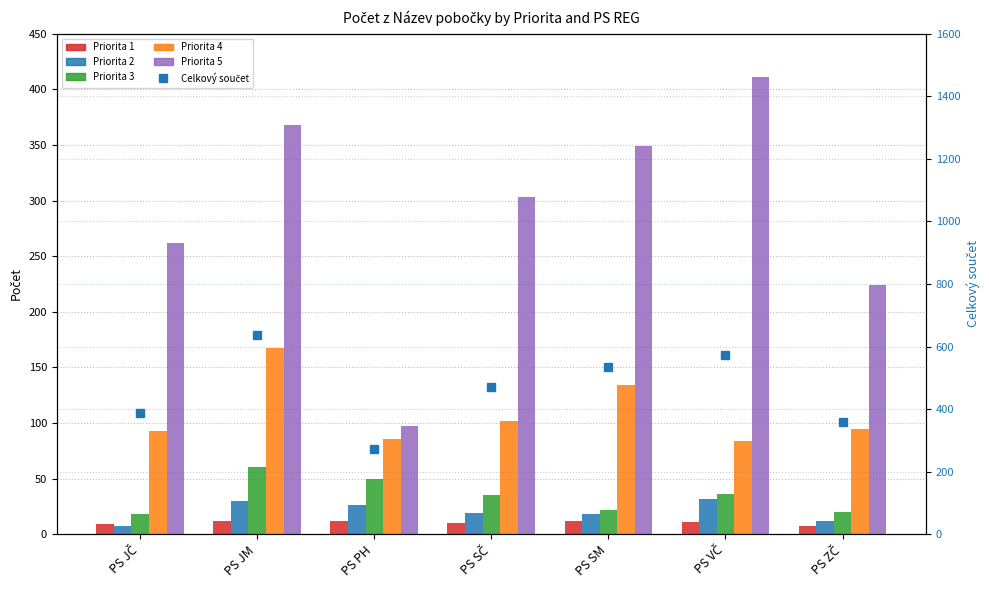

Which series has the largest total across all categories?

Celkový součet